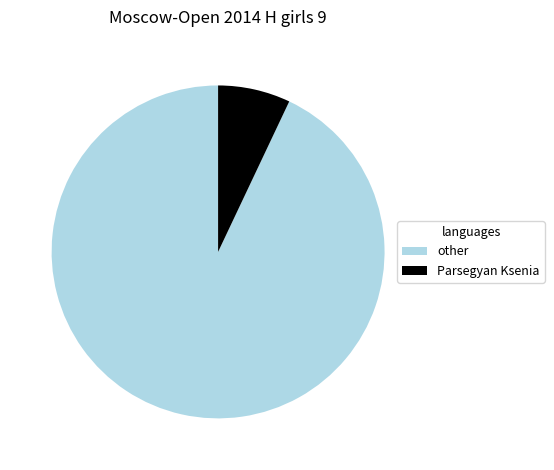

Is there a majority slice in this chart?

Yes